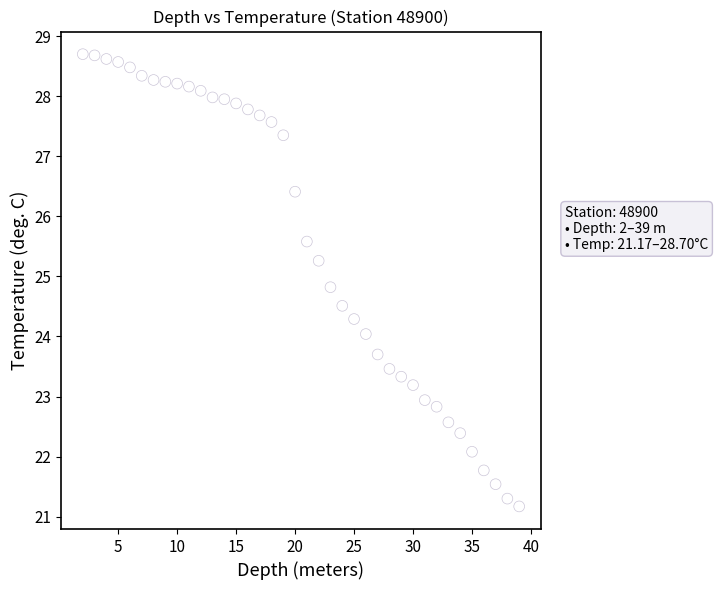

What is the range of Y values (max minus min)?

7.5